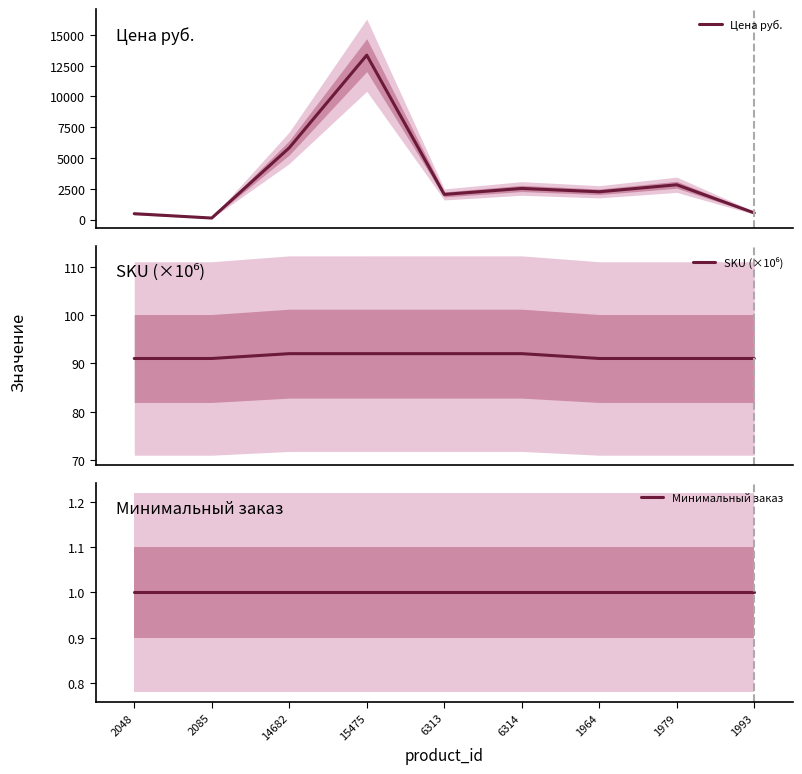

Is it true that Цена руб. equals 3676.4 at 14682?

False